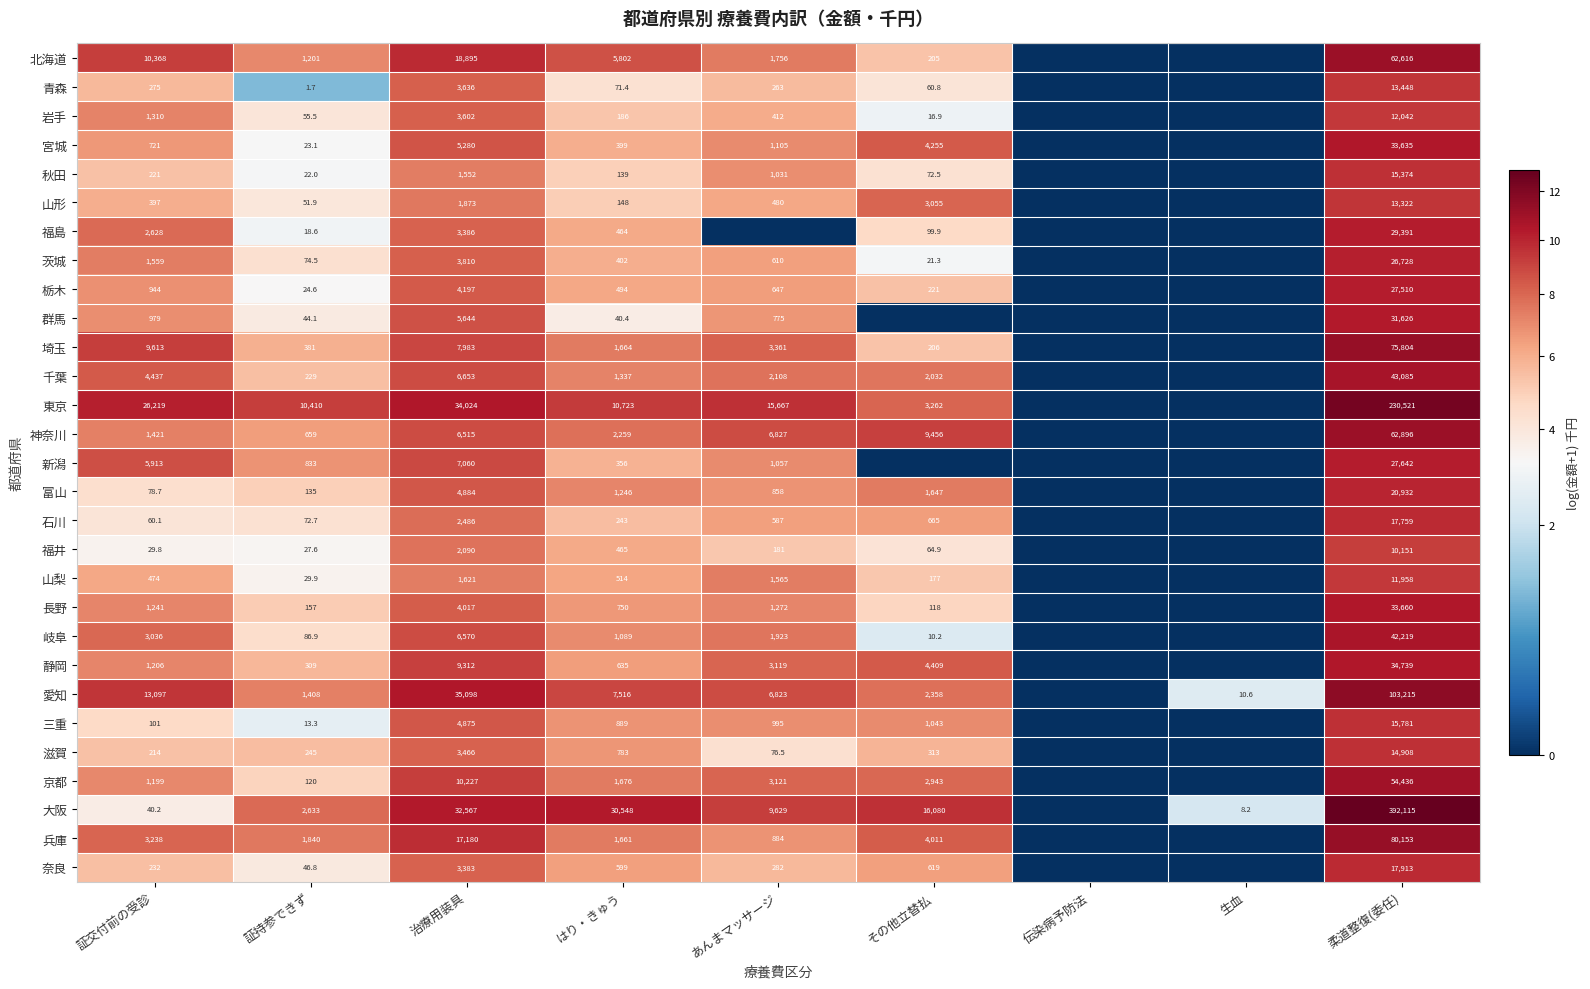

What is the spread (max minus min) of values at 証持参できず?

10408.3